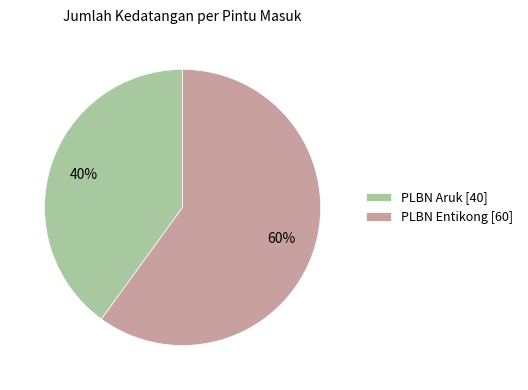

Which has a higher value, PLBN Entikong or PLBN Aruk?

PLBN Entikong